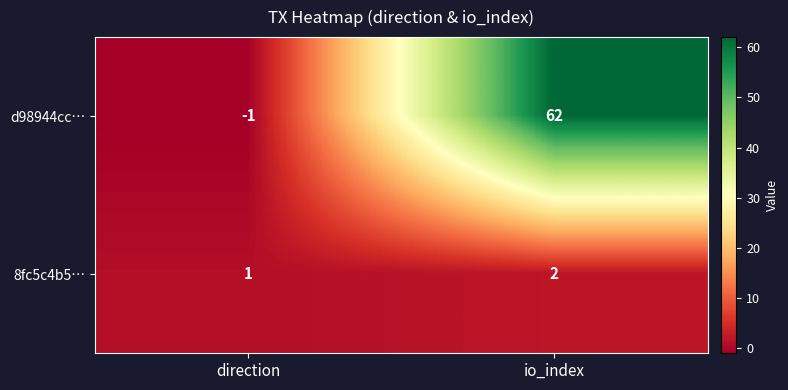

What is the spread (max minus min) of values at io_index?

60